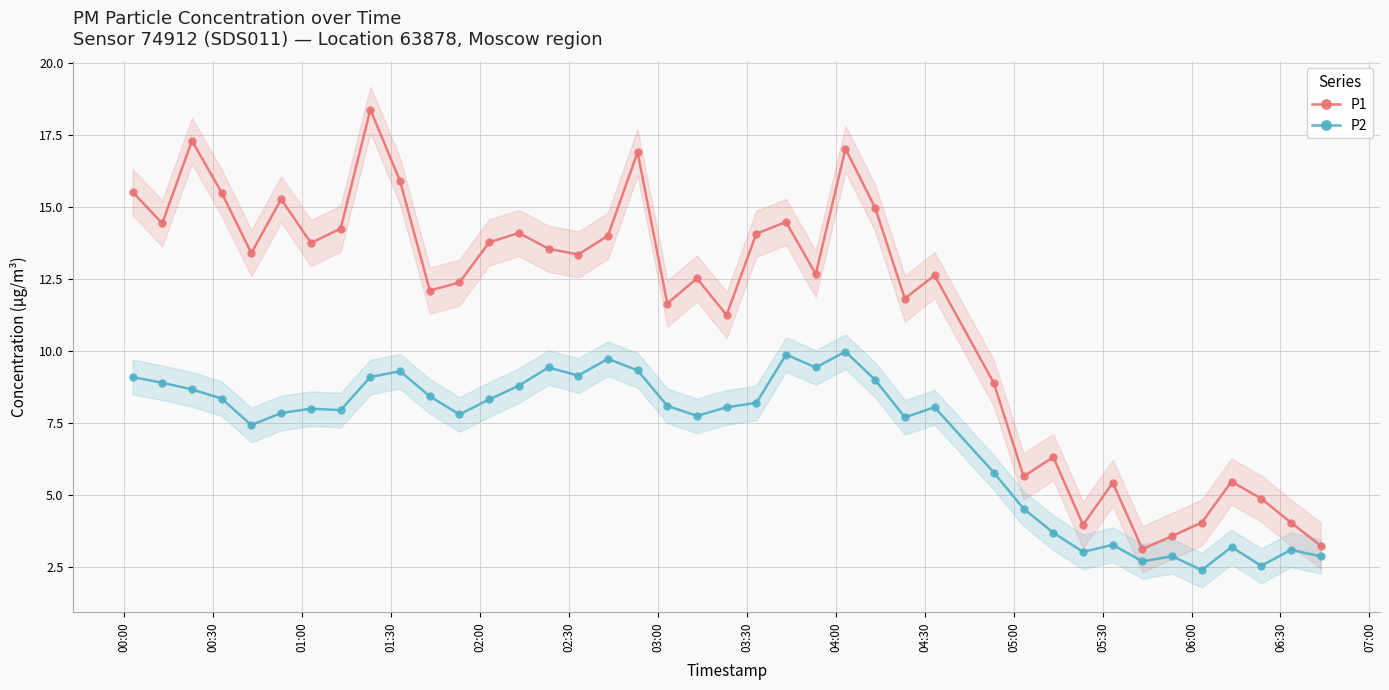

List the series in order of their overall mean, lowest first.

P2, P1